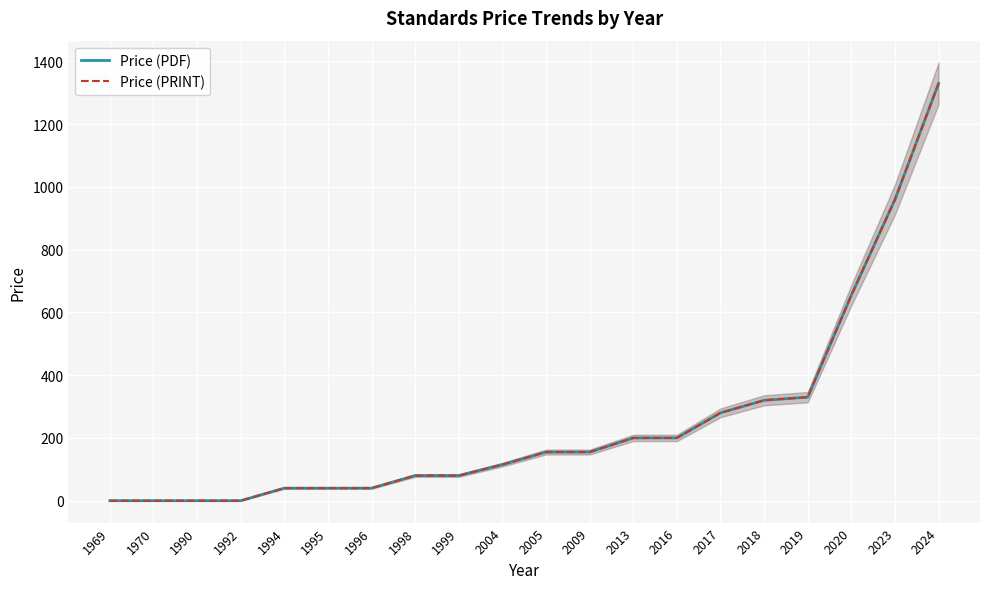

At how many categories does at least one series exceed 1037?

1